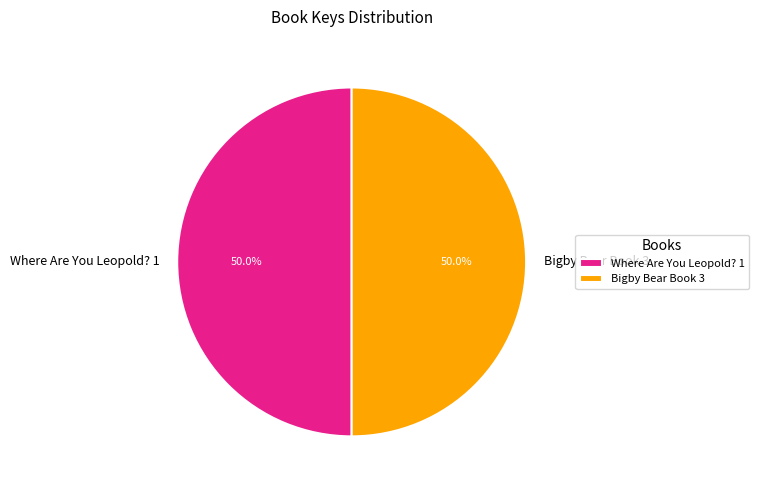

How many slices are in this pie chart?

2